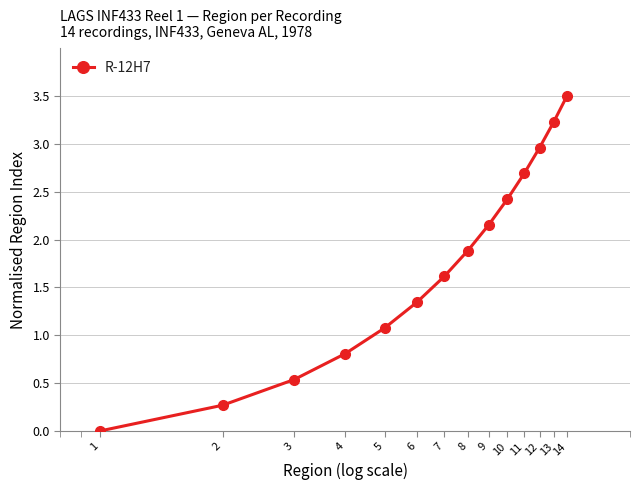

What is the maximum value shown in the chart?

3.5